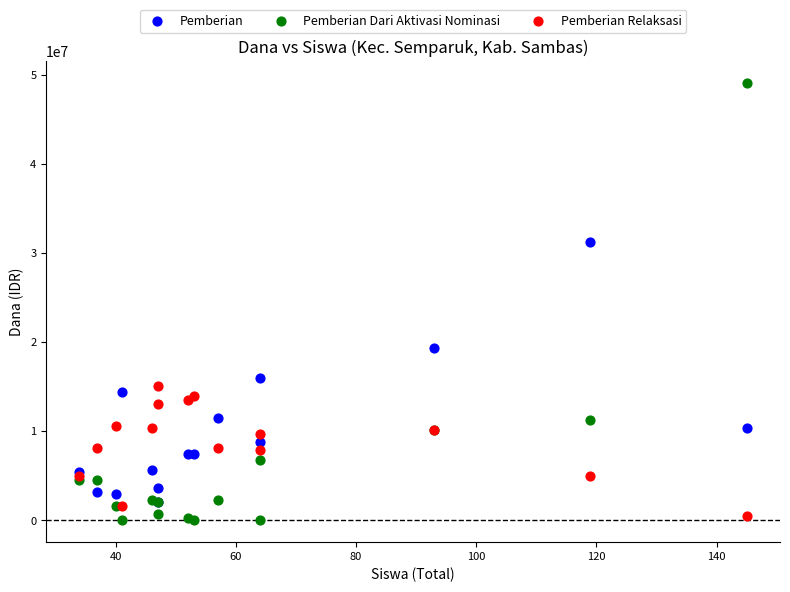

Across all series, what Y value is closest to 24525000?

19350000